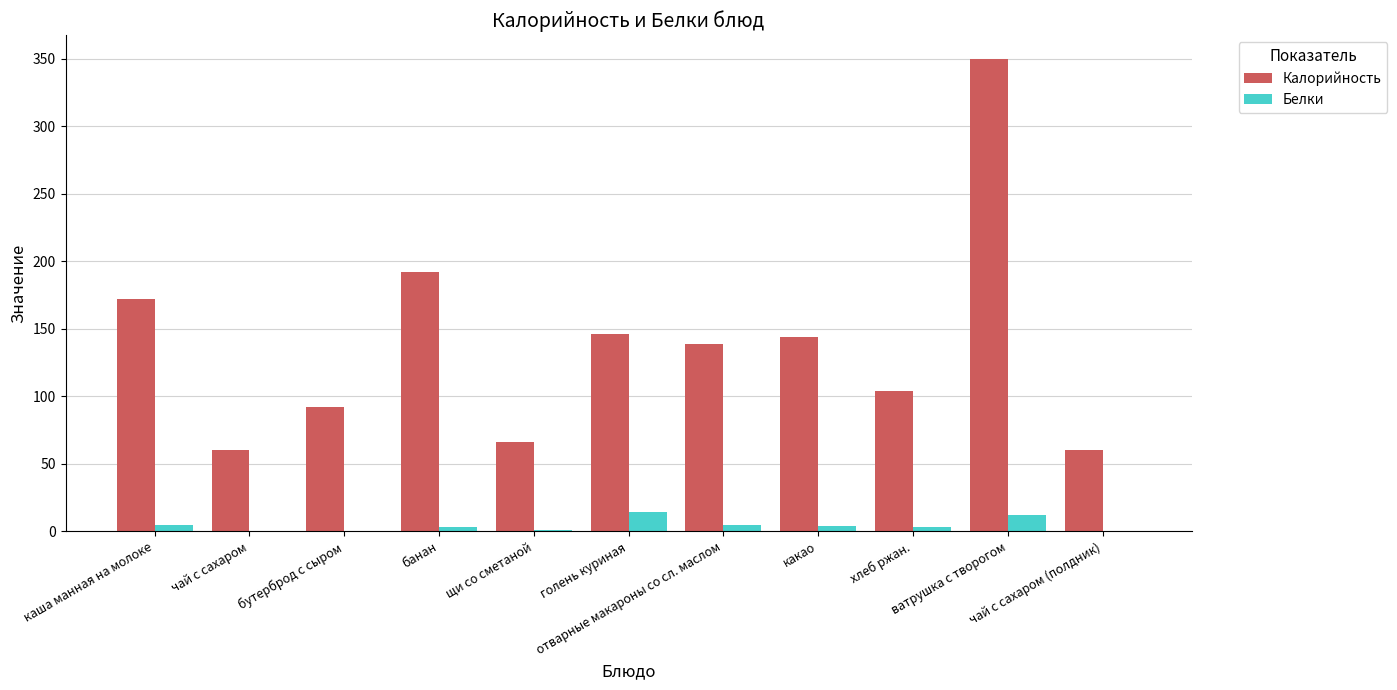

Are the bars horizontal?

No